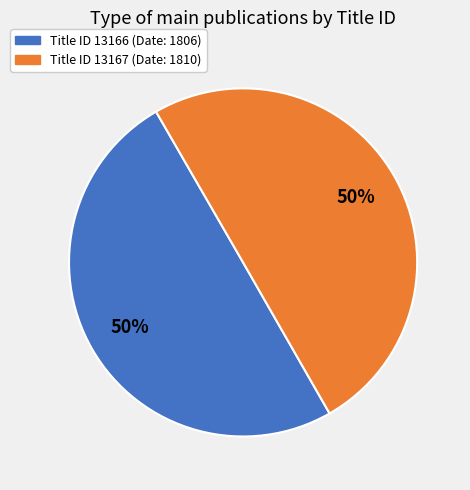

To the nearest percent, what is the average slice percentage?

50%